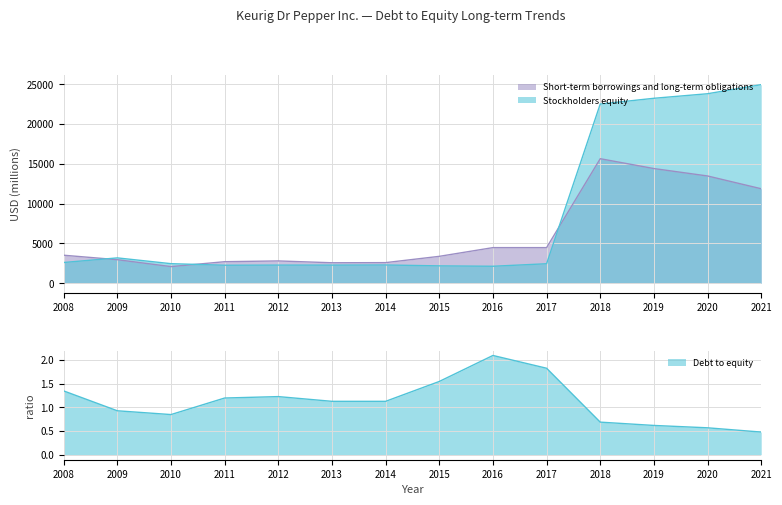

True or false: Debt to equity and Short-term borrowings and long-term obligations cross at least once.

False